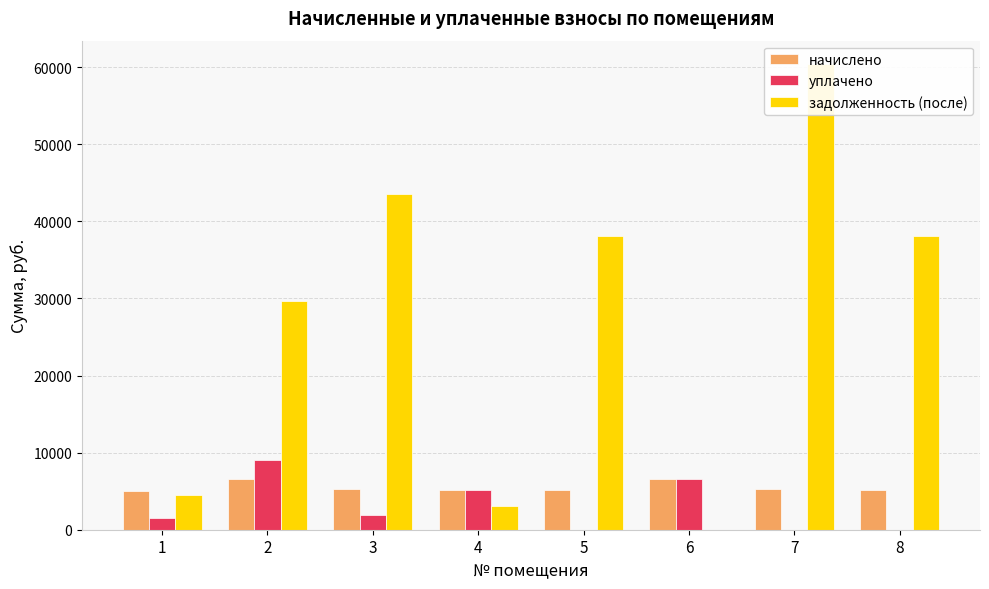

At how many categories does at least one series exceed 4616?

8